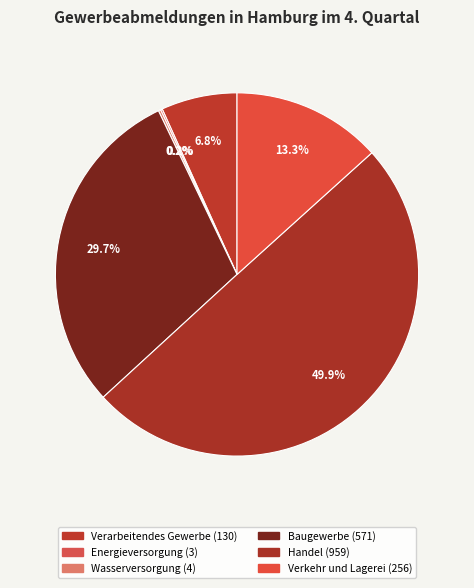

Does Verarbeitendes Gewerbe account for over 50% of the chart?

No